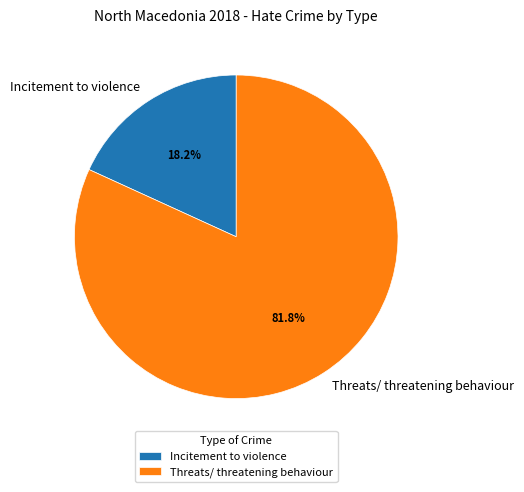

How many segments does this pie chart have?

2